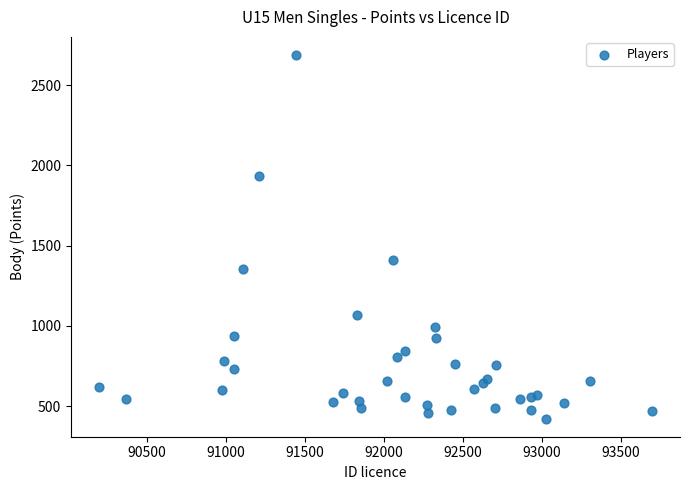

What Y value in the scatter plot is closest to 1555?

1408